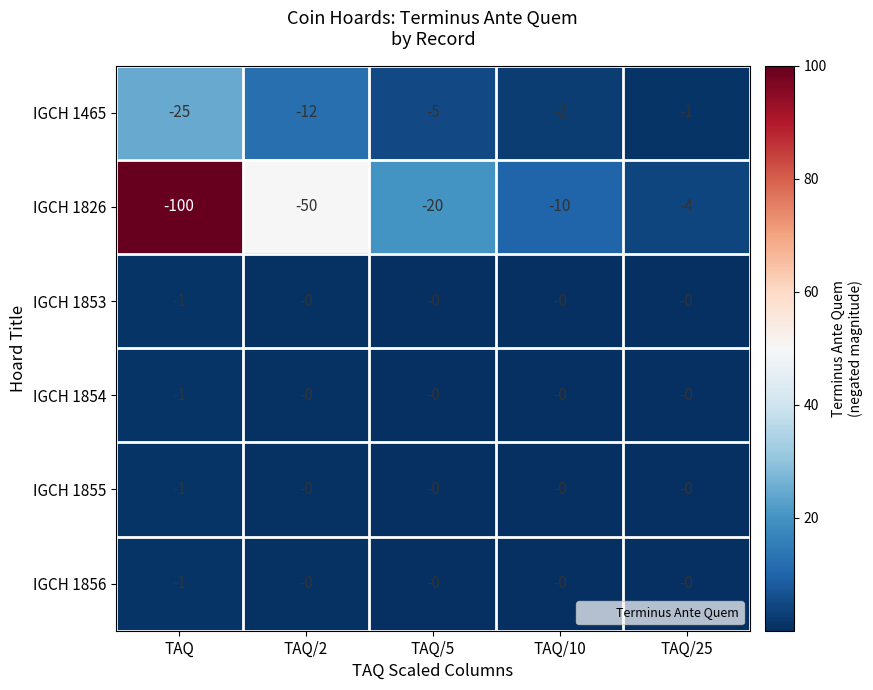

Reading right to left, list all the values displayed in this chart.

IGCH 1465: TAQ/25=-1	TAQ/10=-2	TAQ/5=-5	TAQ/2=-12	TAQ=-25
IGCH 1826: TAQ/25=-4	TAQ/10=-10	TAQ/5=-20	TAQ/2=-50	TAQ=-100
IGCH 1853: TAQ/25=0	TAQ/10=0	TAQ/5=0	TAQ/2=0	TAQ=-1
IGCH 1854: TAQ/25=0	TAQ/10=0	TAQ/5=0	TAQ/2=0	TAQ=-1
IGCH 1855: TAQ/25=0	TAQ/10=0	TAQ/5=0	TAQ/2=0	TAQ=-1
IGCH 1856: TAQ/25=0	TAQ/10=0	TAQ/5=0	TAQ/2=0	TAQ=-1